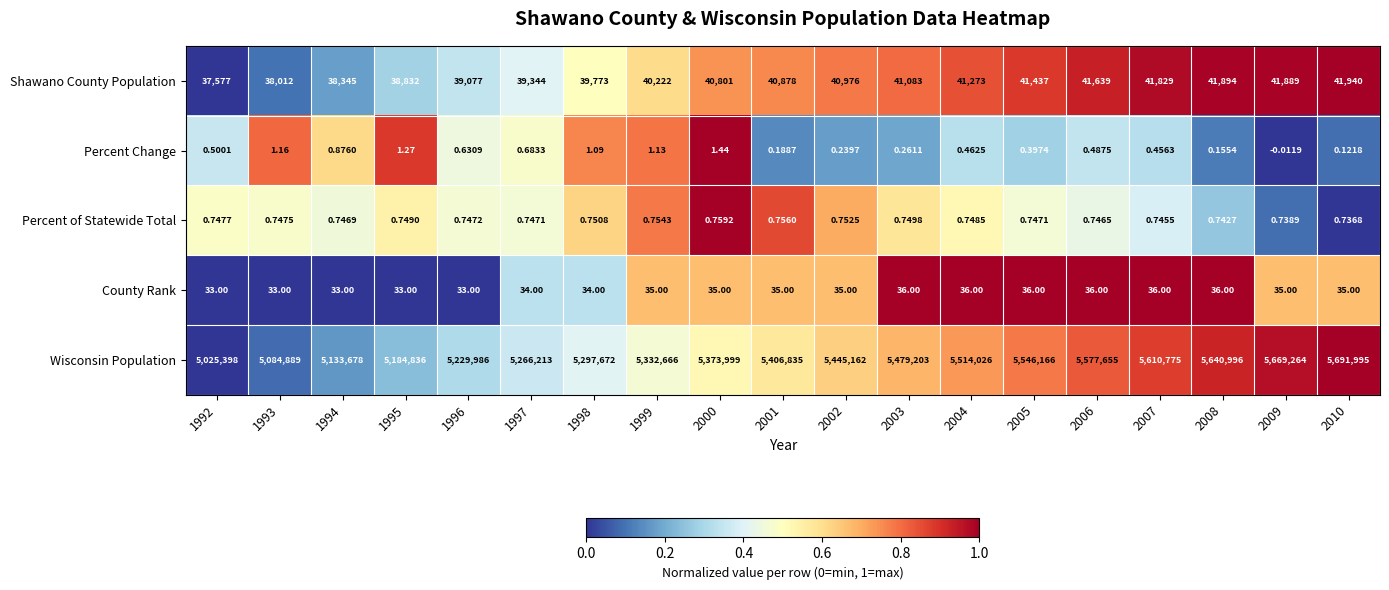

What is the difference between the highest and lowest values at 1999?

5332665.2